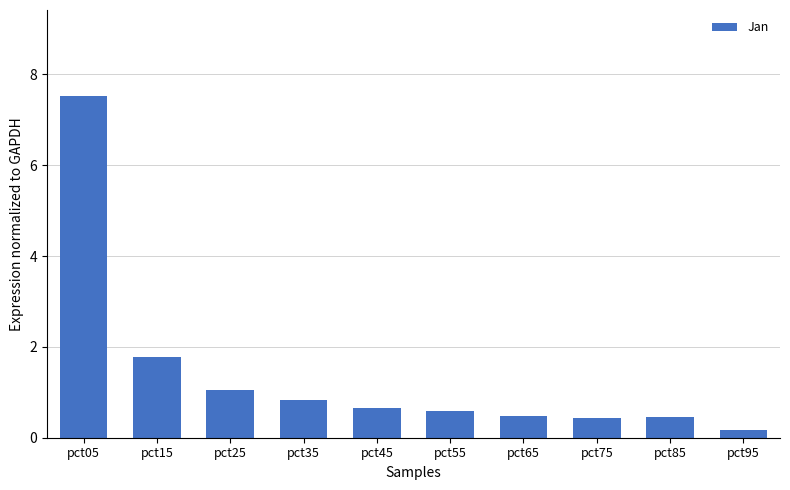

At which label is the value closest to 3?

pct15